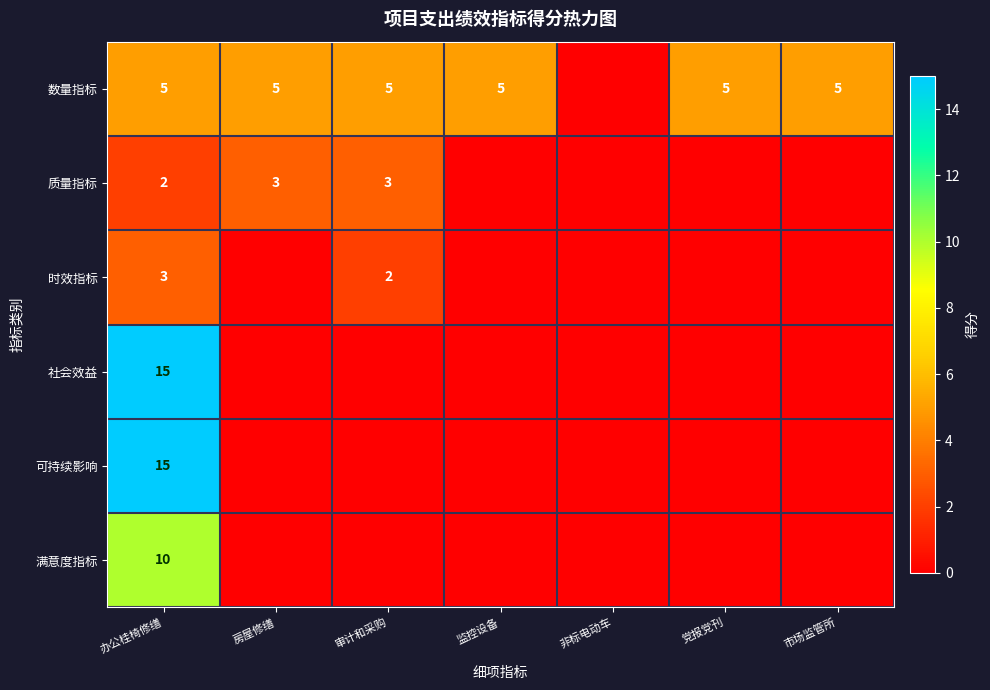

What is the sum of the 质量指标 values at 办公桂椅修缮 and 审计和采购?

5